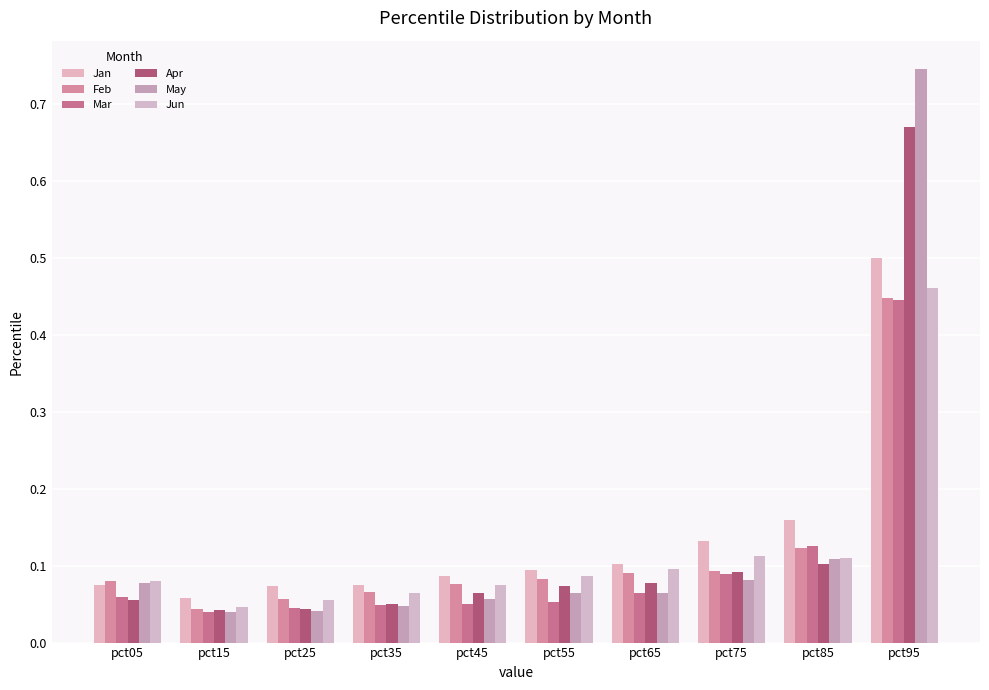

What is the sum of all May values?

1.3